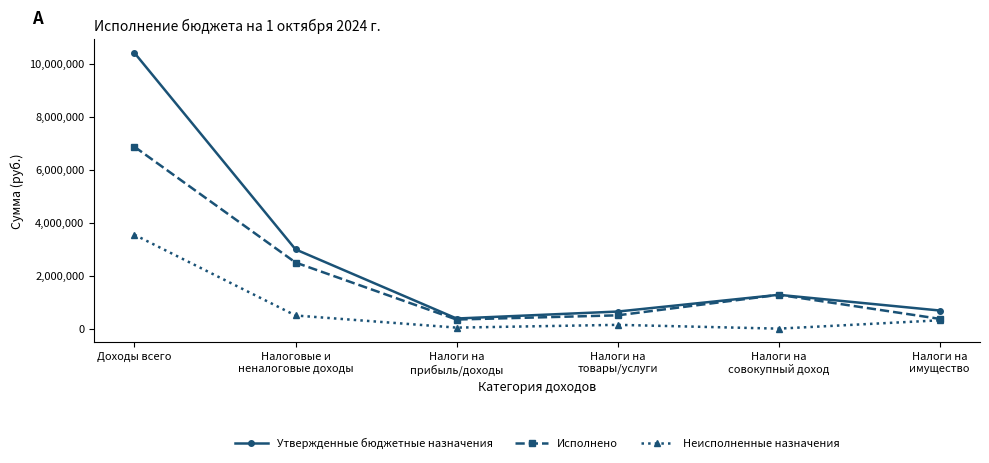

What is the total value across all series at Налоги на
совокупный доход?

2554204.1